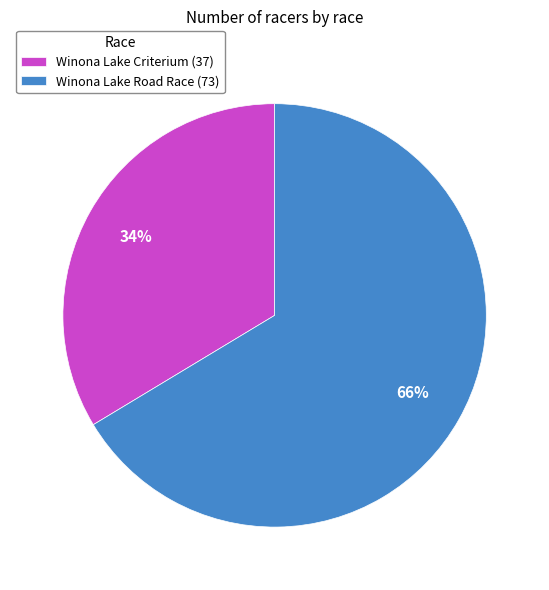

The Winona Lake Criterium slice represents 34% of the pie. True or false?

True